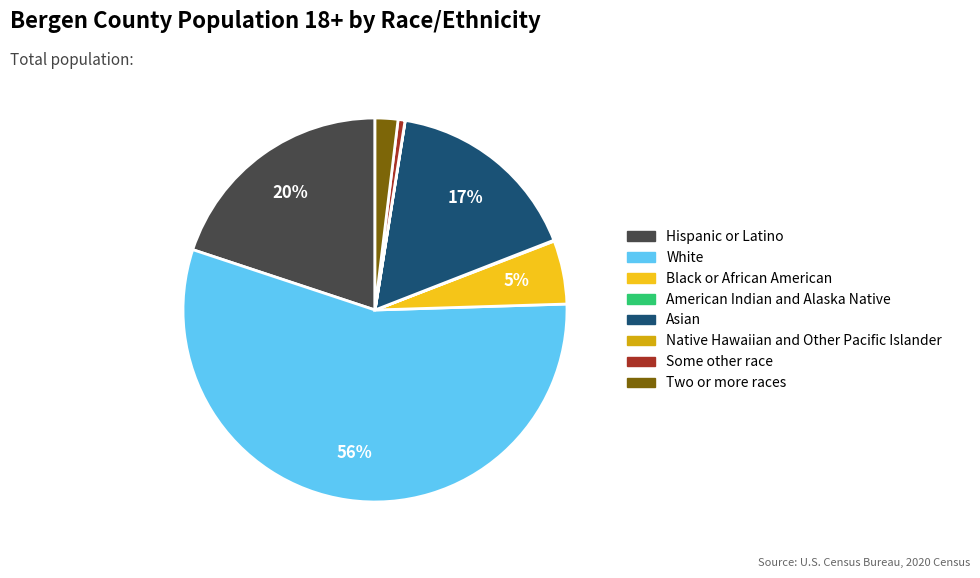

Which slice is the largest?

White